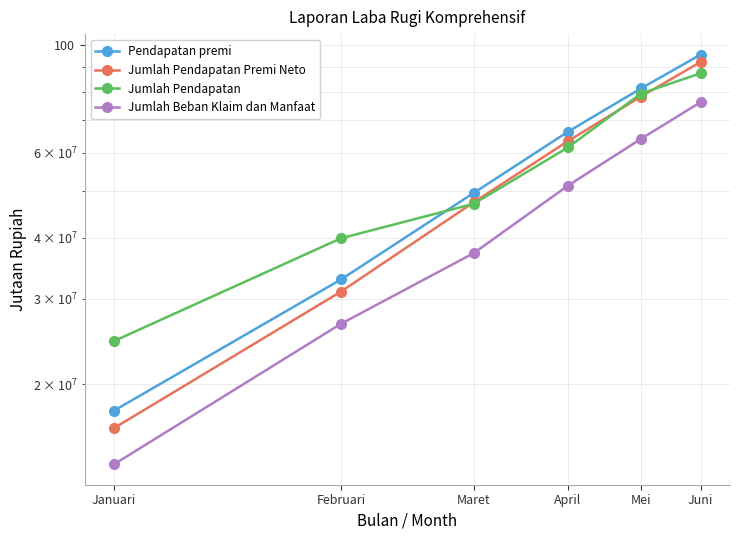

At which label does Jumlah Beban Klaim dan Manfaat reach its minimum?

Januari